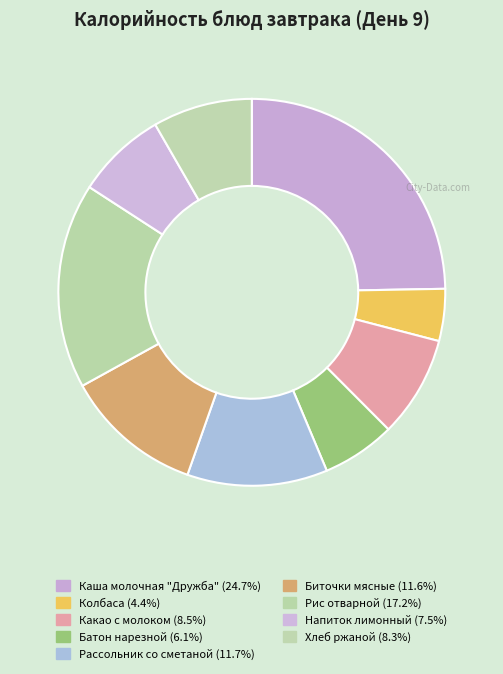

What percentage is the Рассольник со сметаной slice, to the nearest percent?

12%